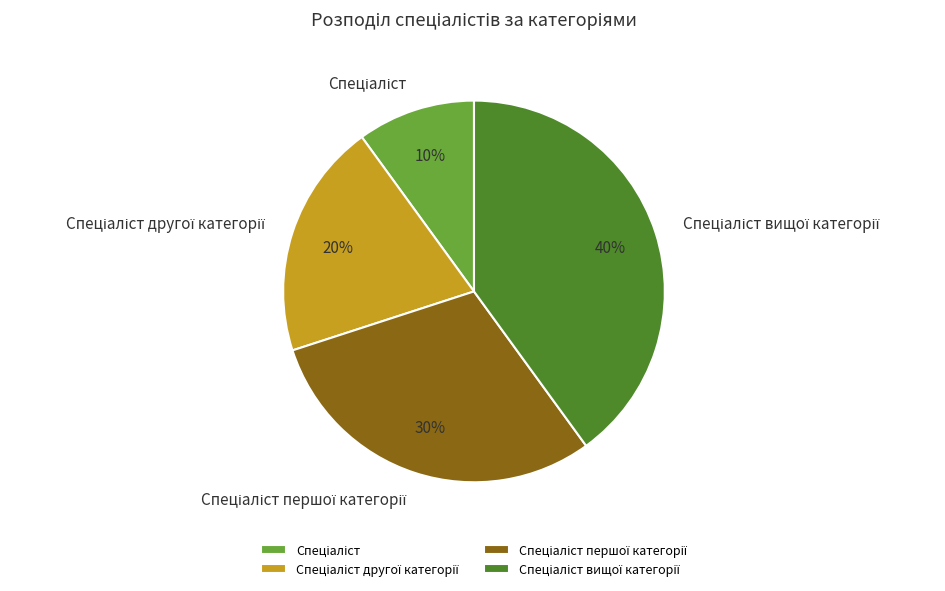

Does any single category account for the majority?

No